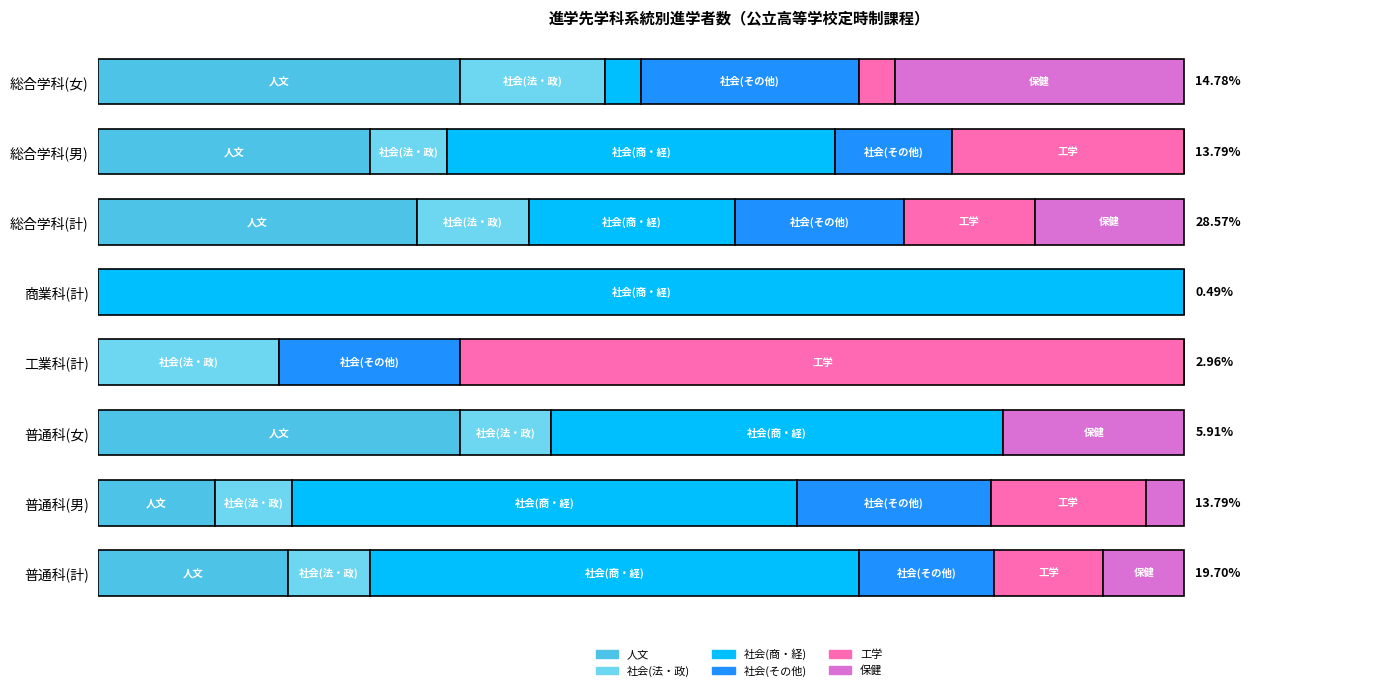

Rank the series by their maximum value, from lowest to highest.

社会(法・政), 社会(その他), 保健, 人文, 工学, 社会(商・経)